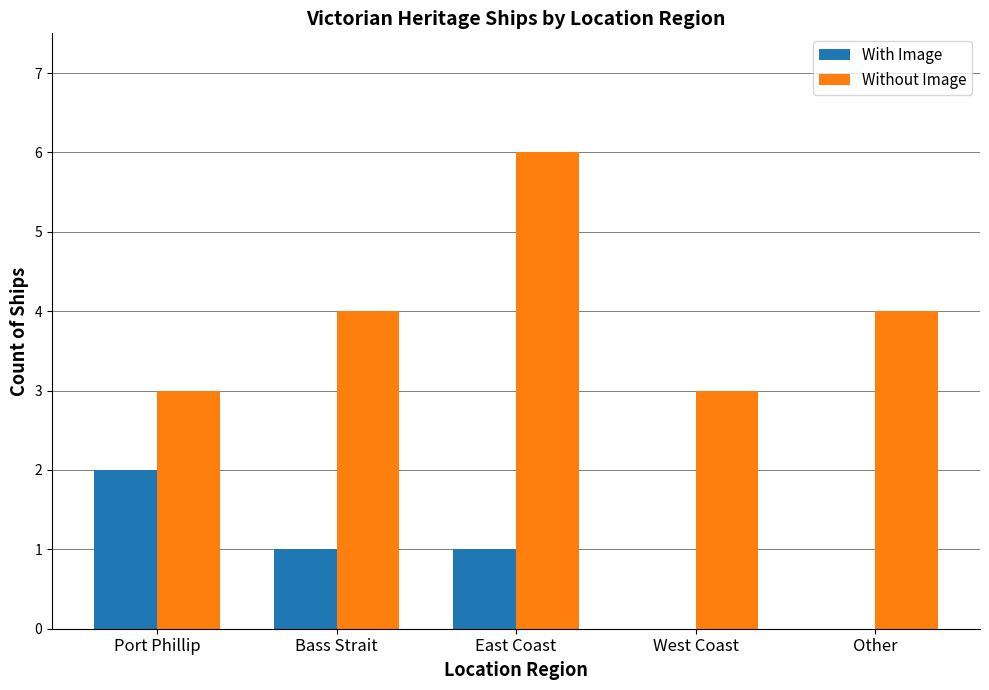

What is the greatest value displayed?

6